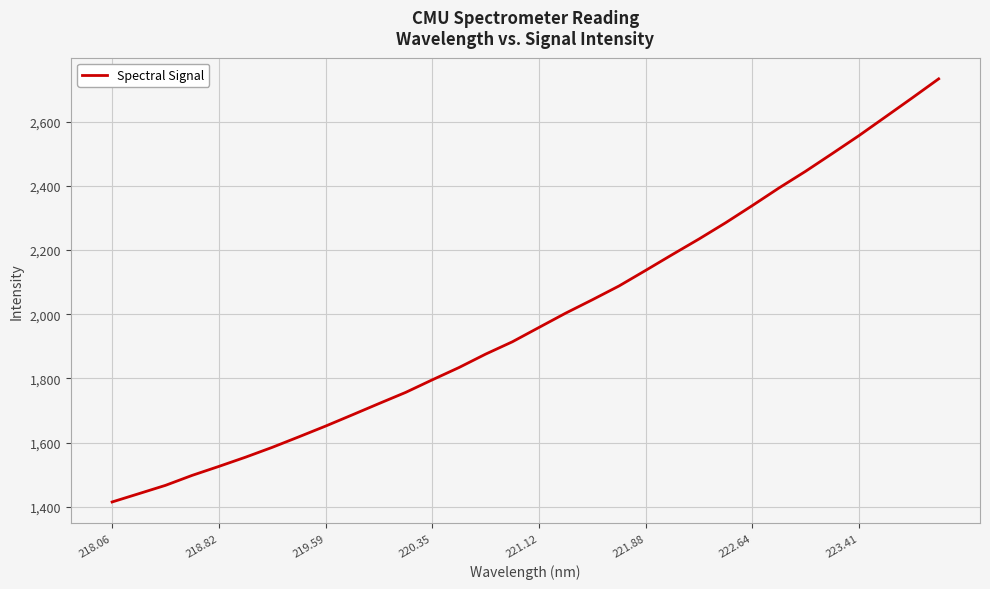

What is the maximum value shown in the chart?

2733.0